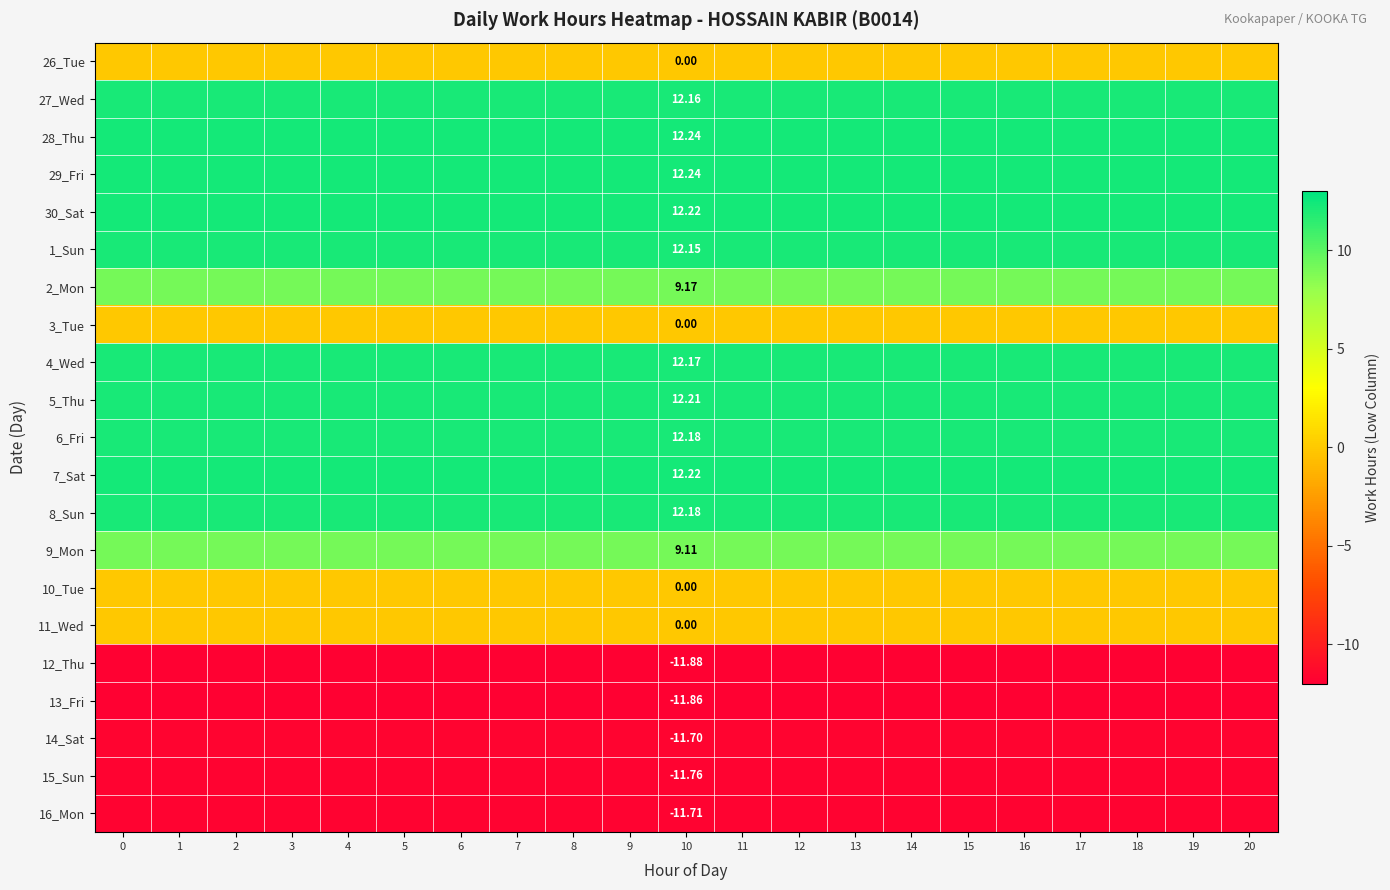

How many distinct data groups are displayed?

21